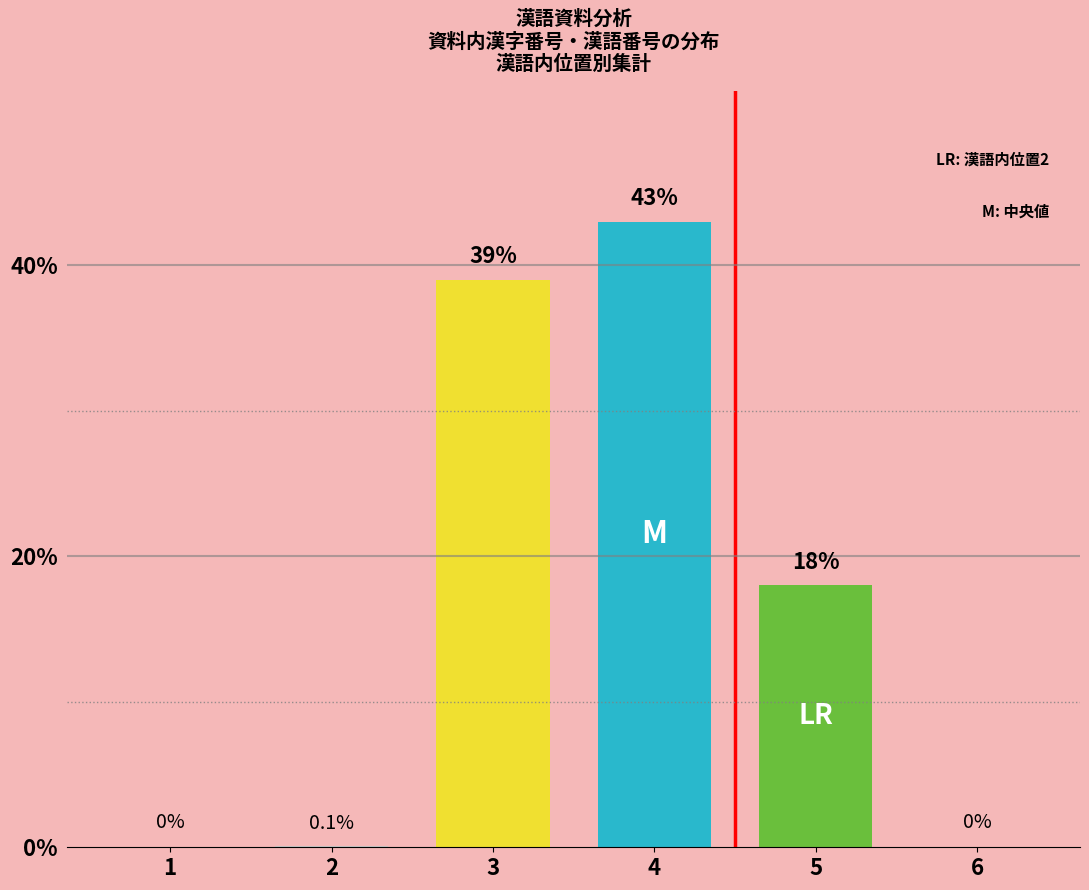

Reading left to right, list all the values displayed in this chart.

0.0	0.1	39.0	43.0	18.0	0.0